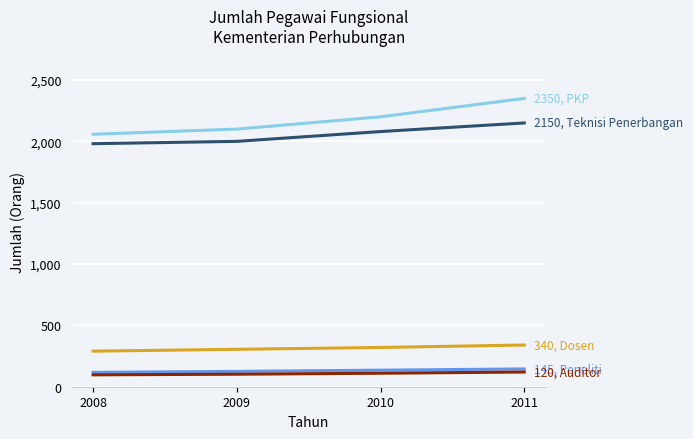

Which category has the highest value across all series?

2011